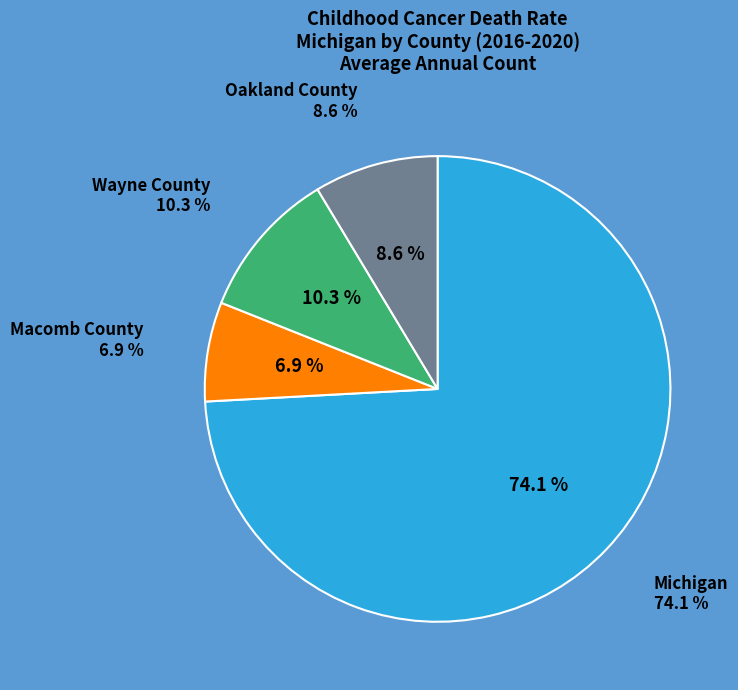

To the nearest percent, what percentage of the pie is Macomb County?

7%